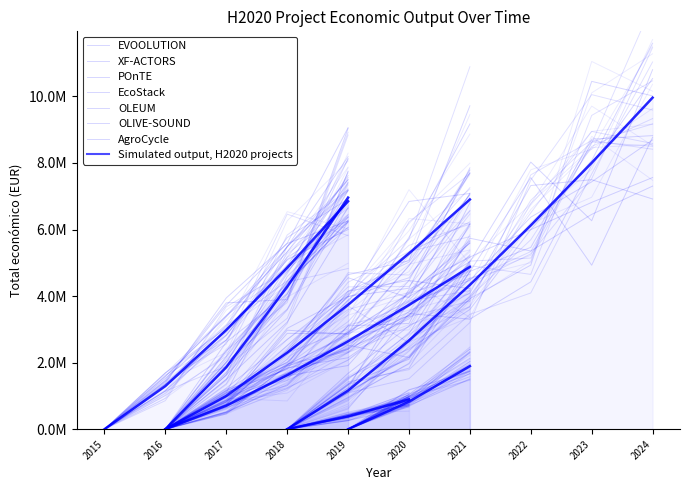

True or false: the data shows 1895856 at 2019.

True